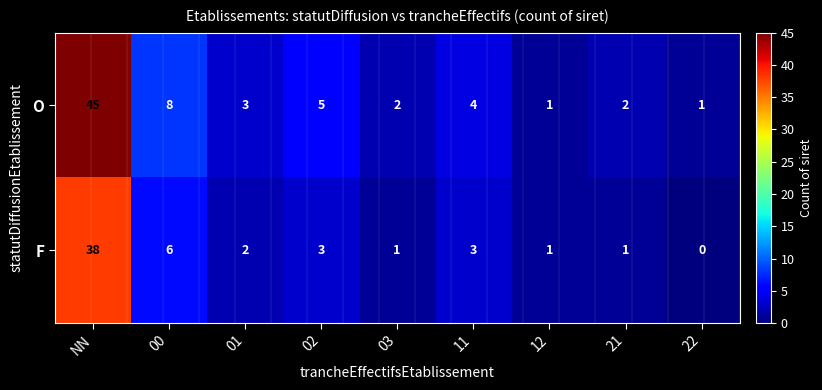

Which series has the largest range (max minus min)?

O